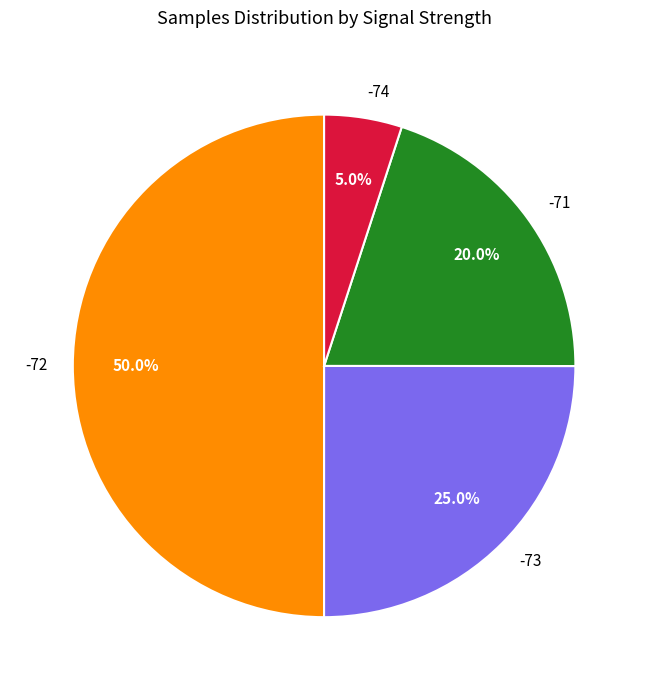

Does -74 represent more than half of the total?

No